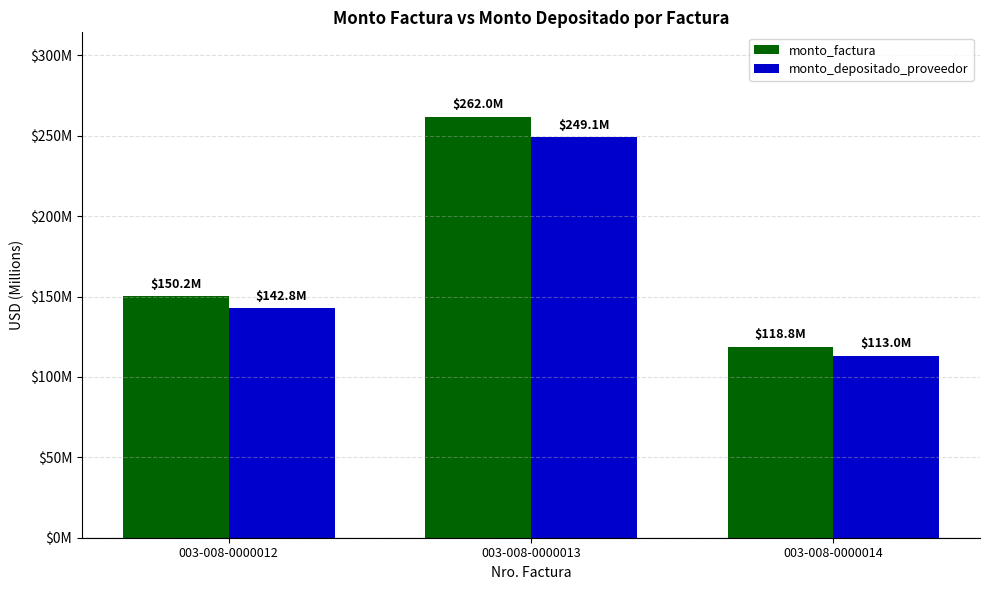

At which category is the sum across all series the highest?

003-008-0000013